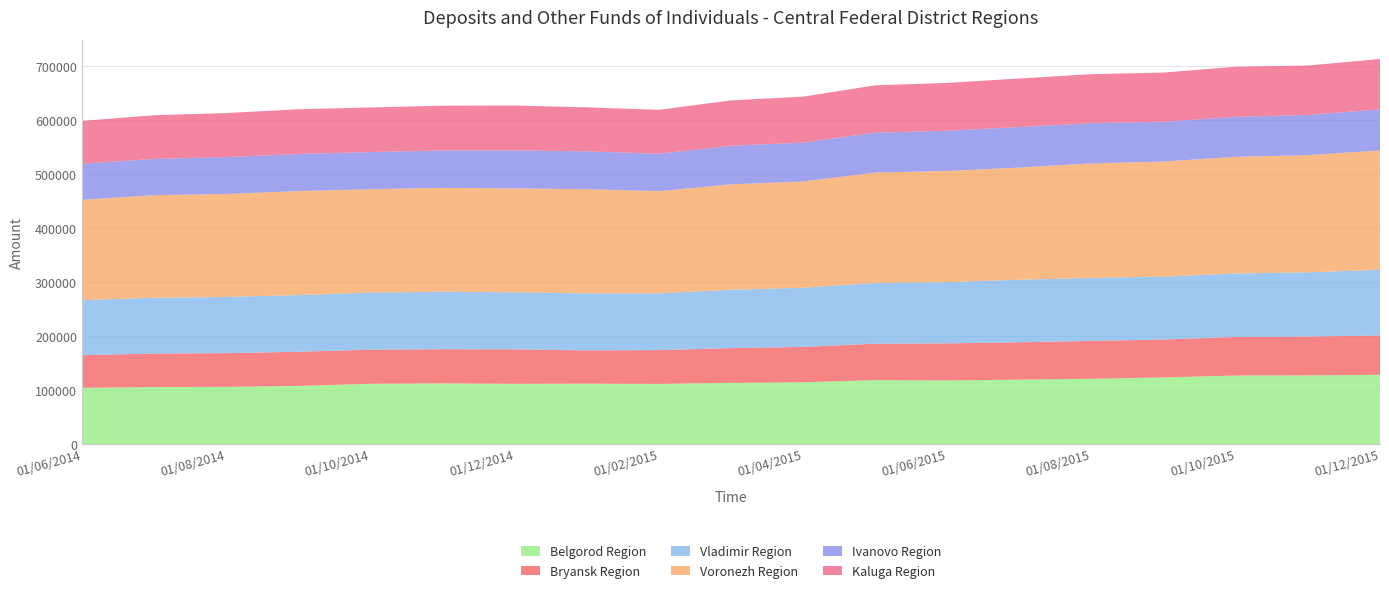

Reading right to left, list all the values displayed in this chart.

Belgorod Region: 128046	126889	126695	123286	120679	119199	117594	118144	114303	113159	111232	111648	111440	112119	111495	107469	105807	105410	103921
Bryansk Region: 72829	71836	71431	70061	70129	69010	68619	67496	65350	64276	62550	61524	63774	63348	63044	63180	62271	62017	60398
Vladimir Region: 121485	118743	117432	116315	116513	115704	113282	112293	109428	107900	104879	105424	105370	106310	105436	104820	103971	103132	101764
Voronezh Region: 220641	216922	215673	212838	211755	207426	205593	204058	196494	194981	189021	192790	192164	192058	191362	192342	190556	189638	185648
Ivanovo Region: 76012	74257	74021	73671	74314	75045	74388	73835	72022	71386	69194	69945	70381	69196	68694	68636	68046	67161	66585
Kaluga Region: 93189	91355	92626	90884	90631	89712	88457	87668	84881	83912	81290	81386	82864	82763	82498	82698	81547	80789	79330